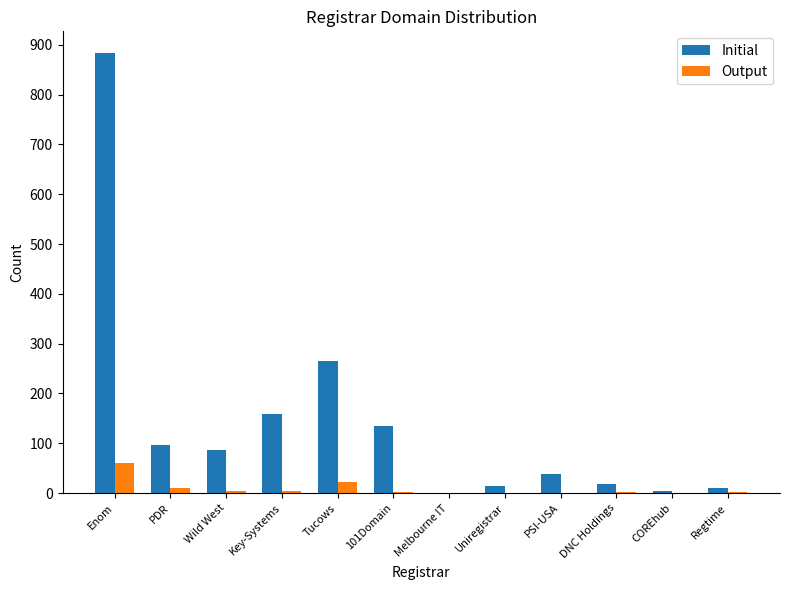

The value of Initial at Wild West is 87. True or false?

True